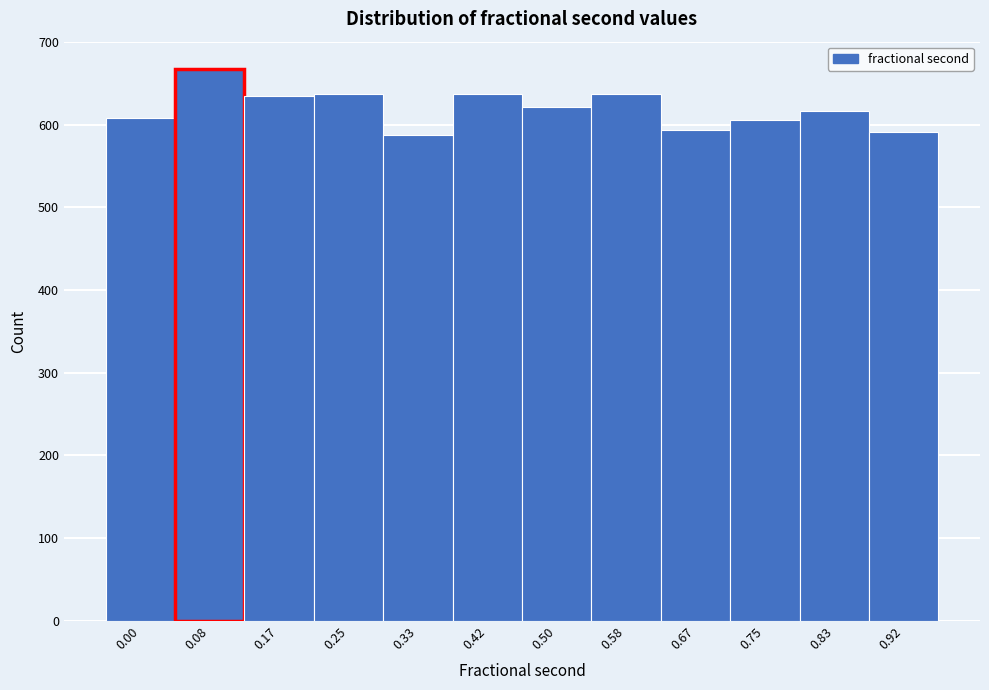

The value at 0.17 is 635. True or false?

True